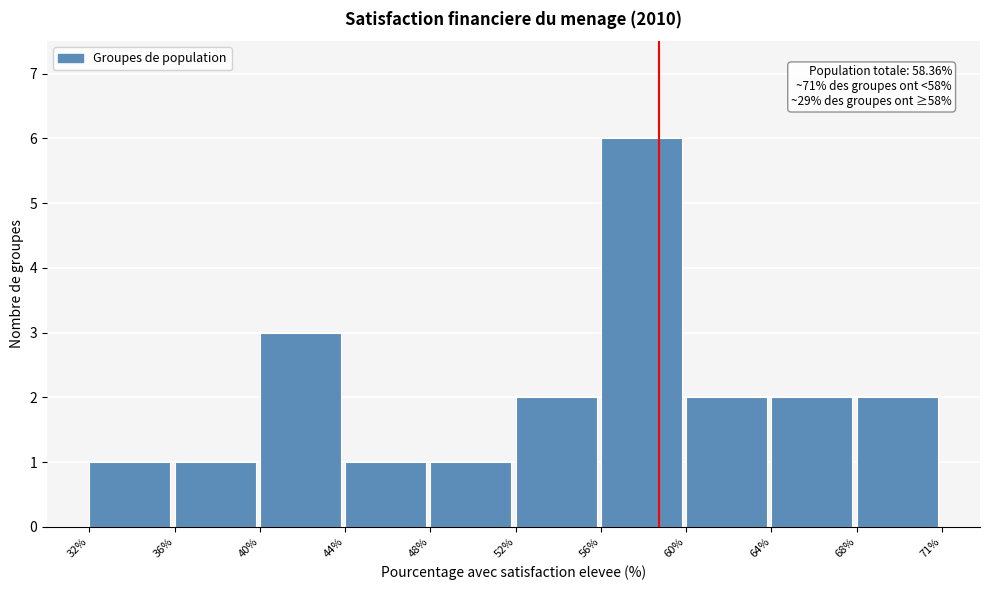

Reading left to right, extract all data points from this chart.

1	1	3	1	1	2	6	2	2	2